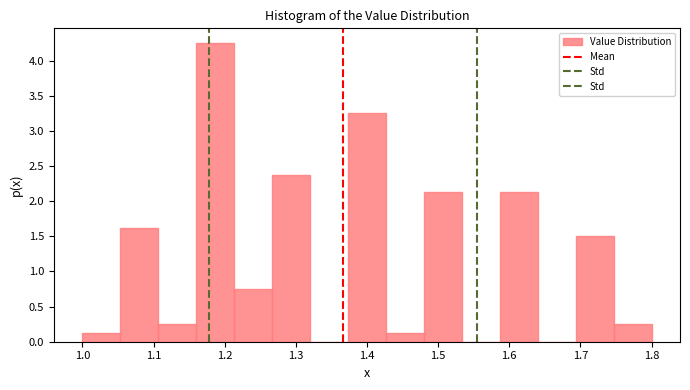

Reading left to right, transcribe this chart: for each bar, give the range it covers on the x-axis and its height. Neither the bar edges nor the heights are printed on the chart, so give them approximately, as read against the axes.

1.00 to 1.05: 0.15
1.05 to 1.11: 1.65
1.11 to 1.16: 0.25
1.16 to 1.21: 4.25
1.21 to 1.27: 0.75
1.27 to 1.32: 2.40
1.32 to 1.37: 0
1.37 to 1.43: 3.25
1.43 to 1.48: 0.15
1.48 to 1.53: 2.15
1.53 to 1.59: 0
1.59 to 1.64: 2.15
1.64 to 1.69: 0
1.69 to 1.75: 1.50
1.75 to 1.80: 0.25